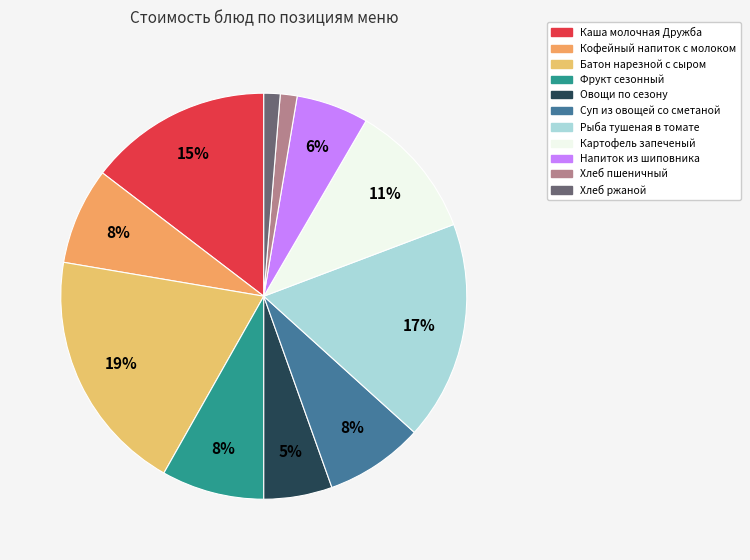

To the nearest percent, what percentage of the pie is Хлеб пшеничный?

1%